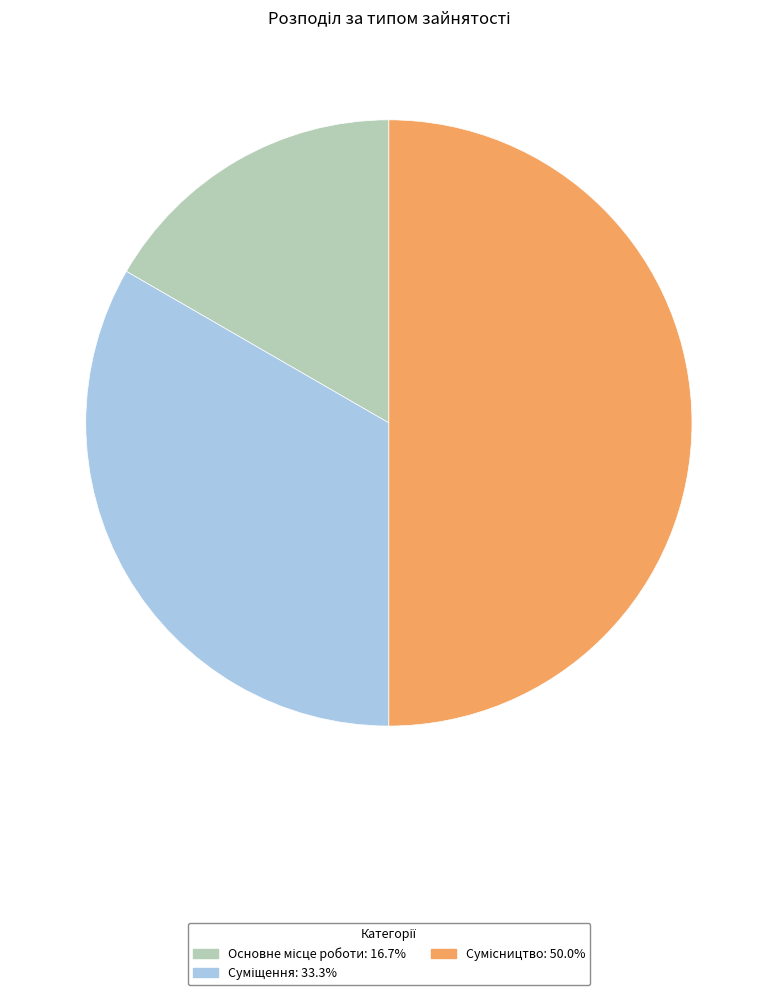

How many slices are in this pie chart?

3